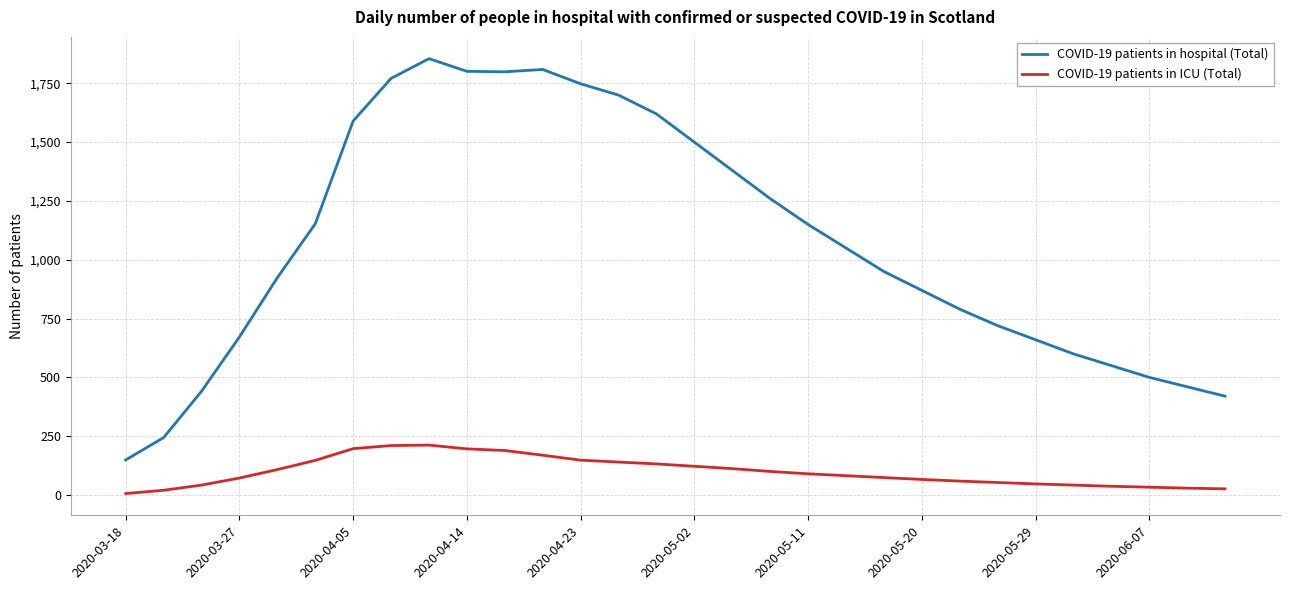

Which series has the largest total across all categories?

COVID-19 patients in hospital (Total)